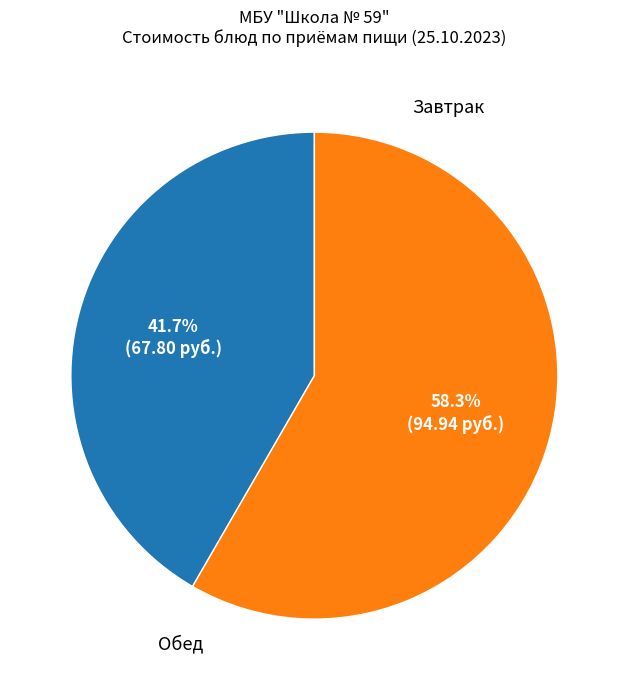

Does any single category account for the majority?

Yes